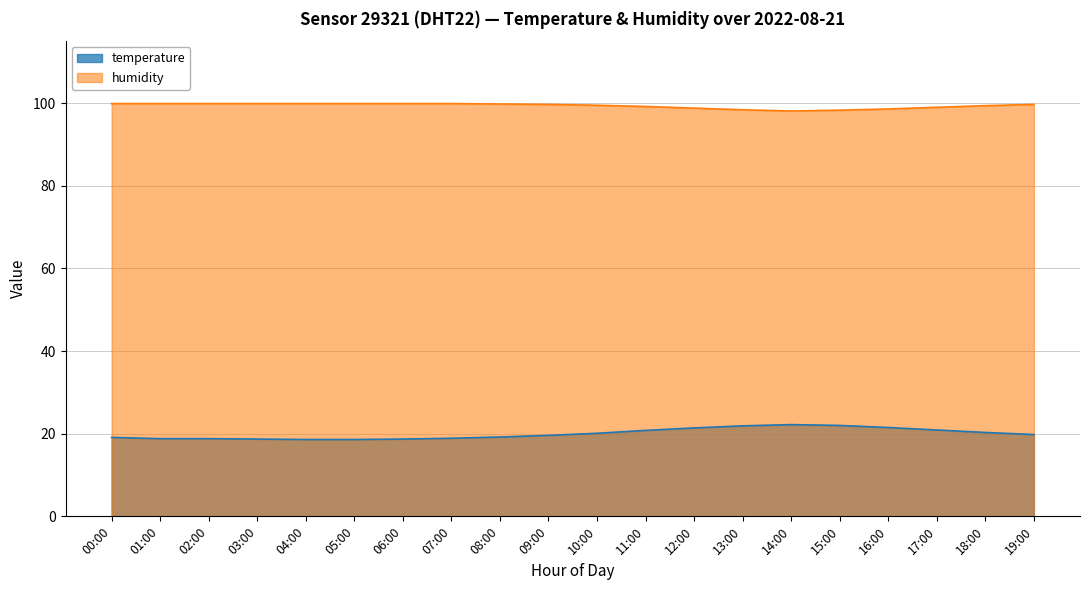

Where does the temperature series first go above 19?

00:00